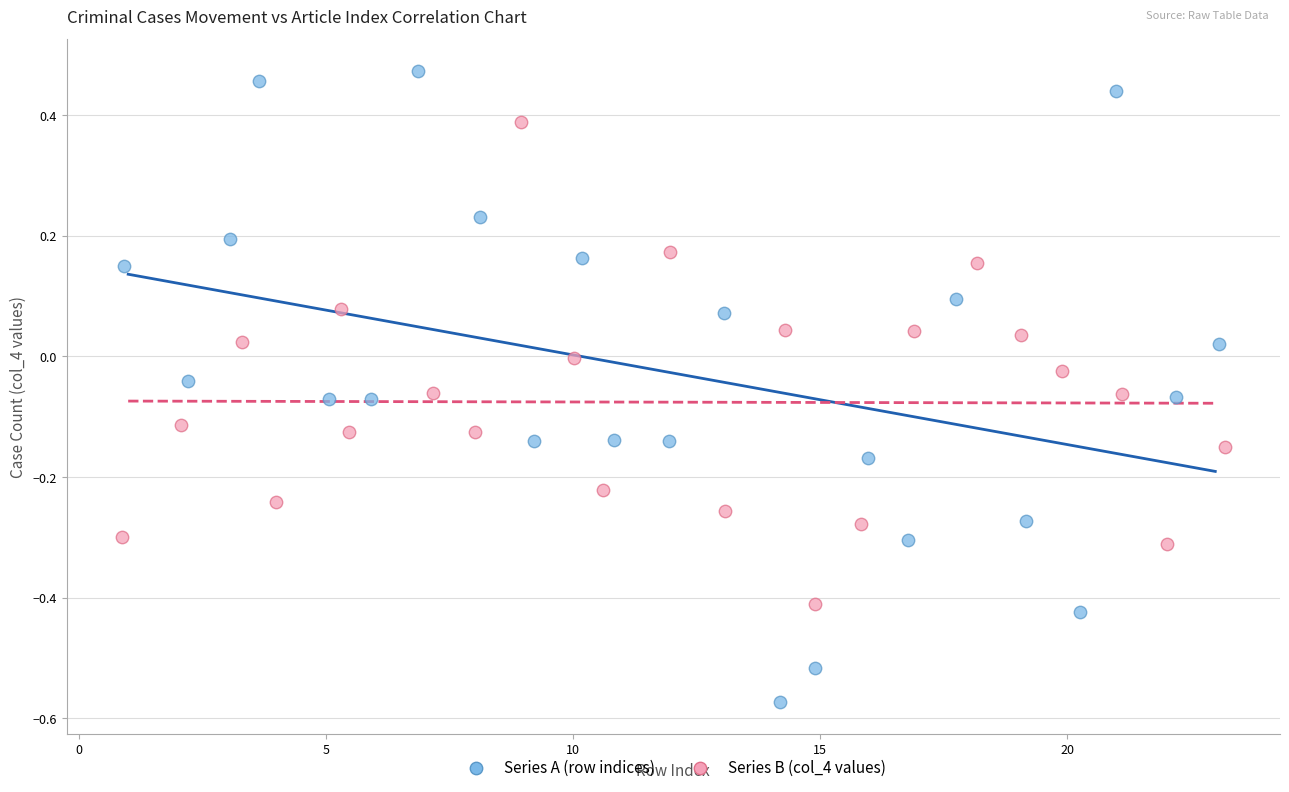

Which series reaches the minimum Y coordinate?

Series A (row indices)